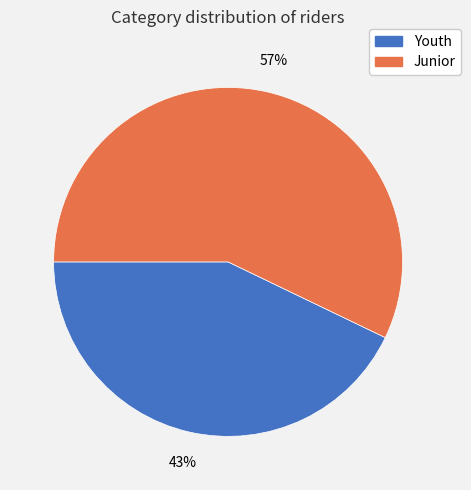

To the nearest percent, what is the average slice percentage?

50%